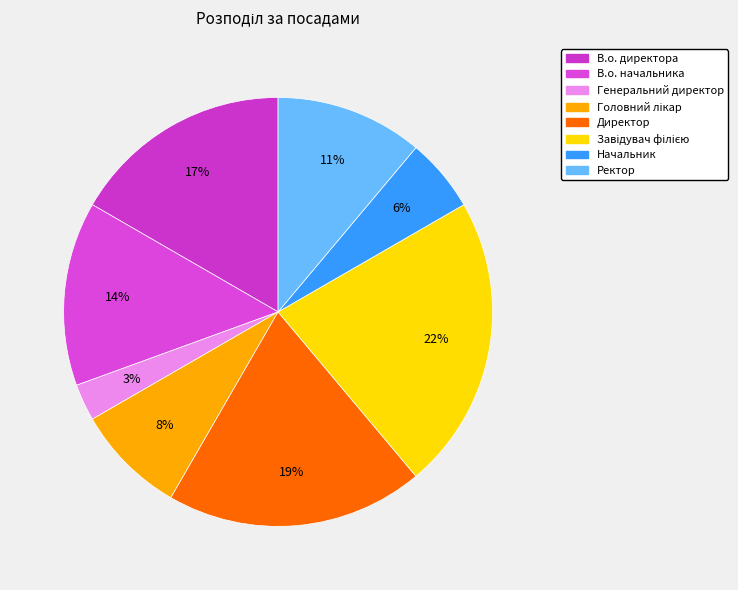

What is the largest slice in the pie chart?

Завідувач філією